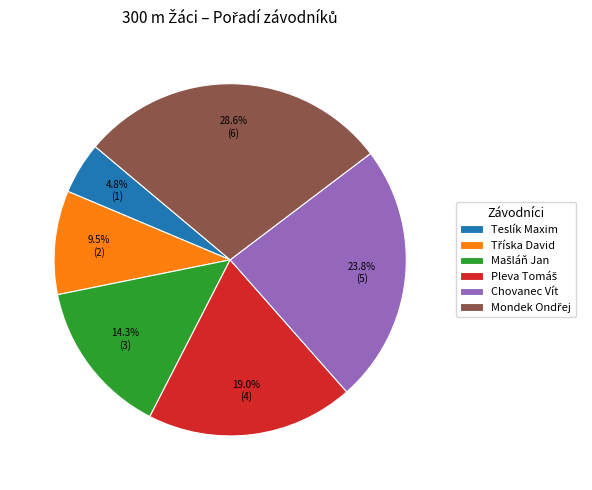

What percentage is the Teslík Maxim slice, to the nearest percent?

5%